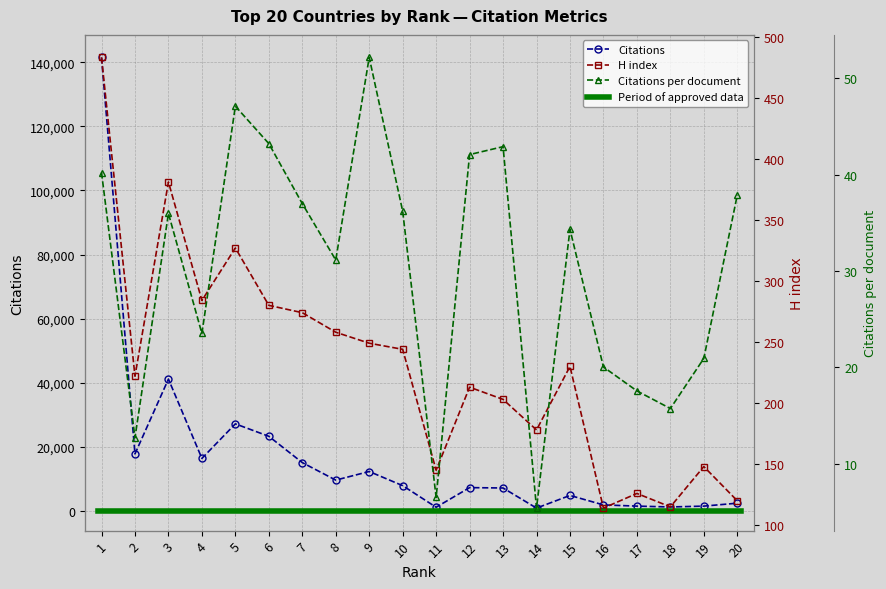

What is the spread (max minus min) of values at 2?

17782.3